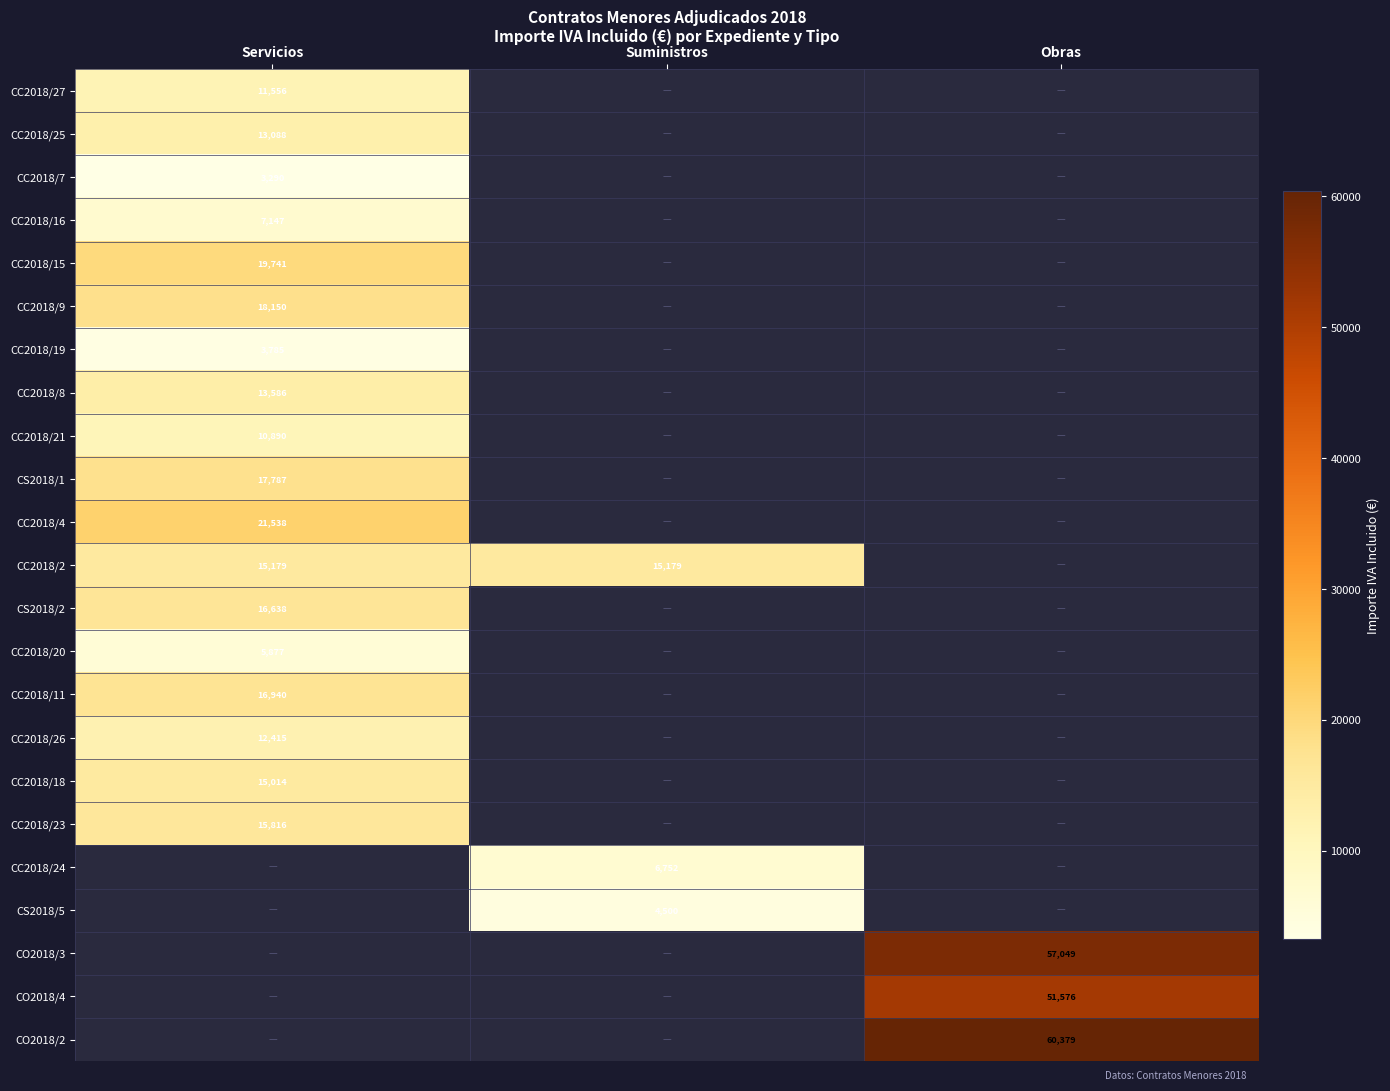

Is it true that CC2018/25 equals 20809.7 at Servicios?

False